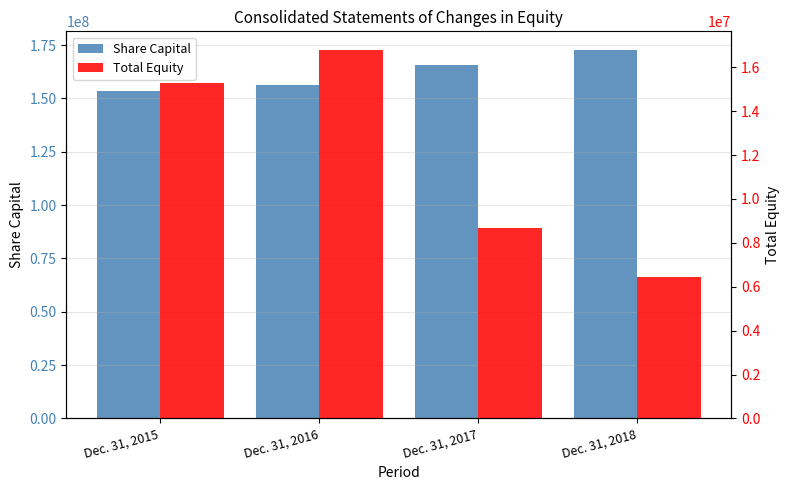

How many Share Capital values are between 156529025 and 172830546?

3